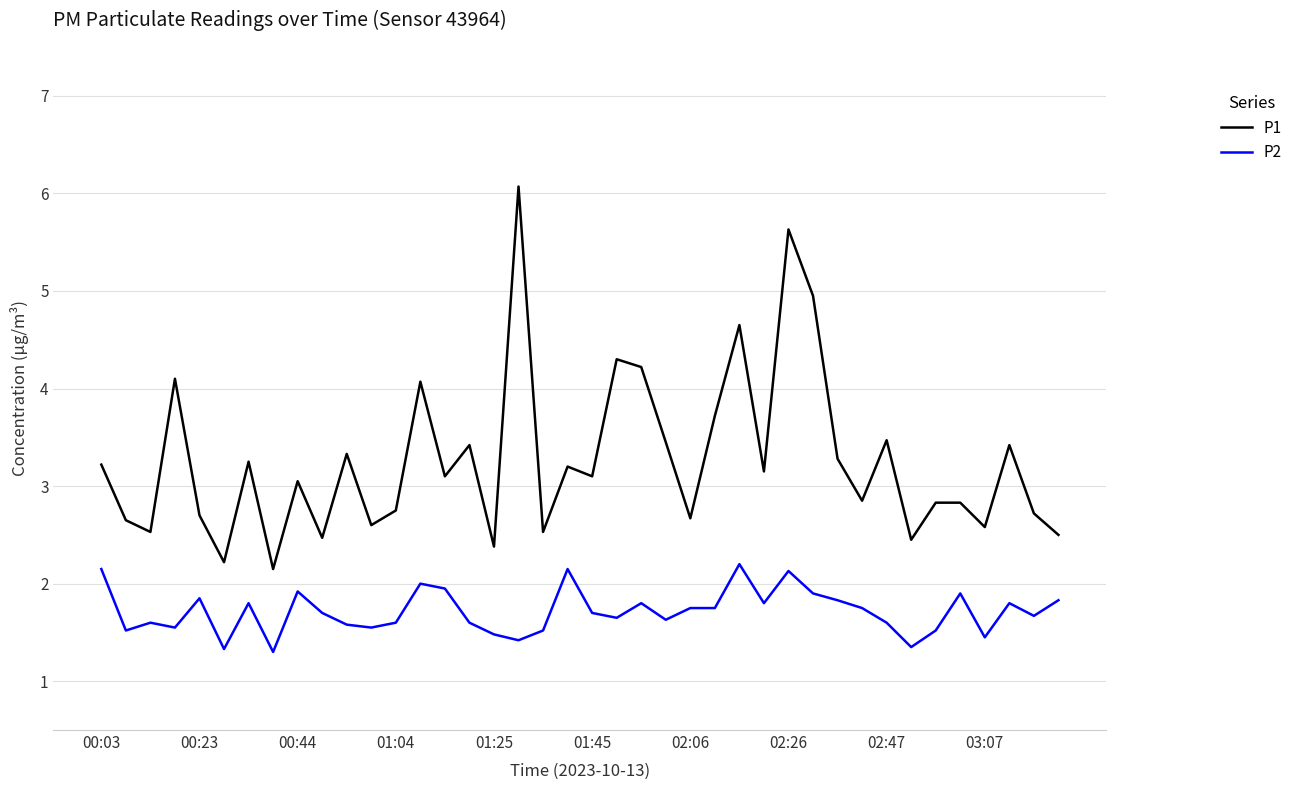

Rank the series by their average value, from highest to lowest.

P1, P2